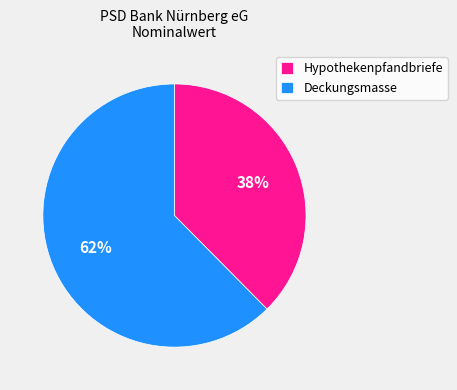

Do Deckungsmasse and Hypothekenpfandbriefe together represent more than half of the pie?

Yes